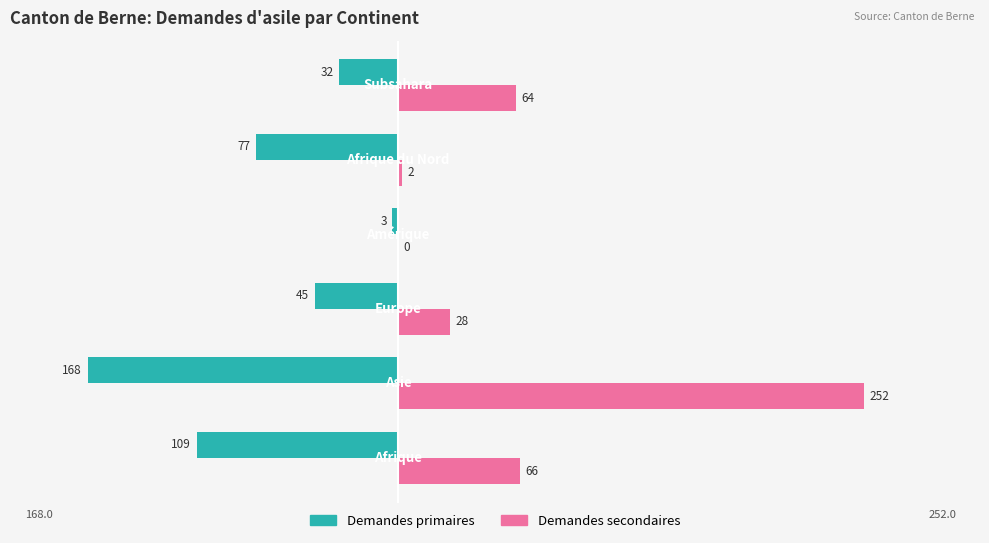

What is the greatest value displayed?

252